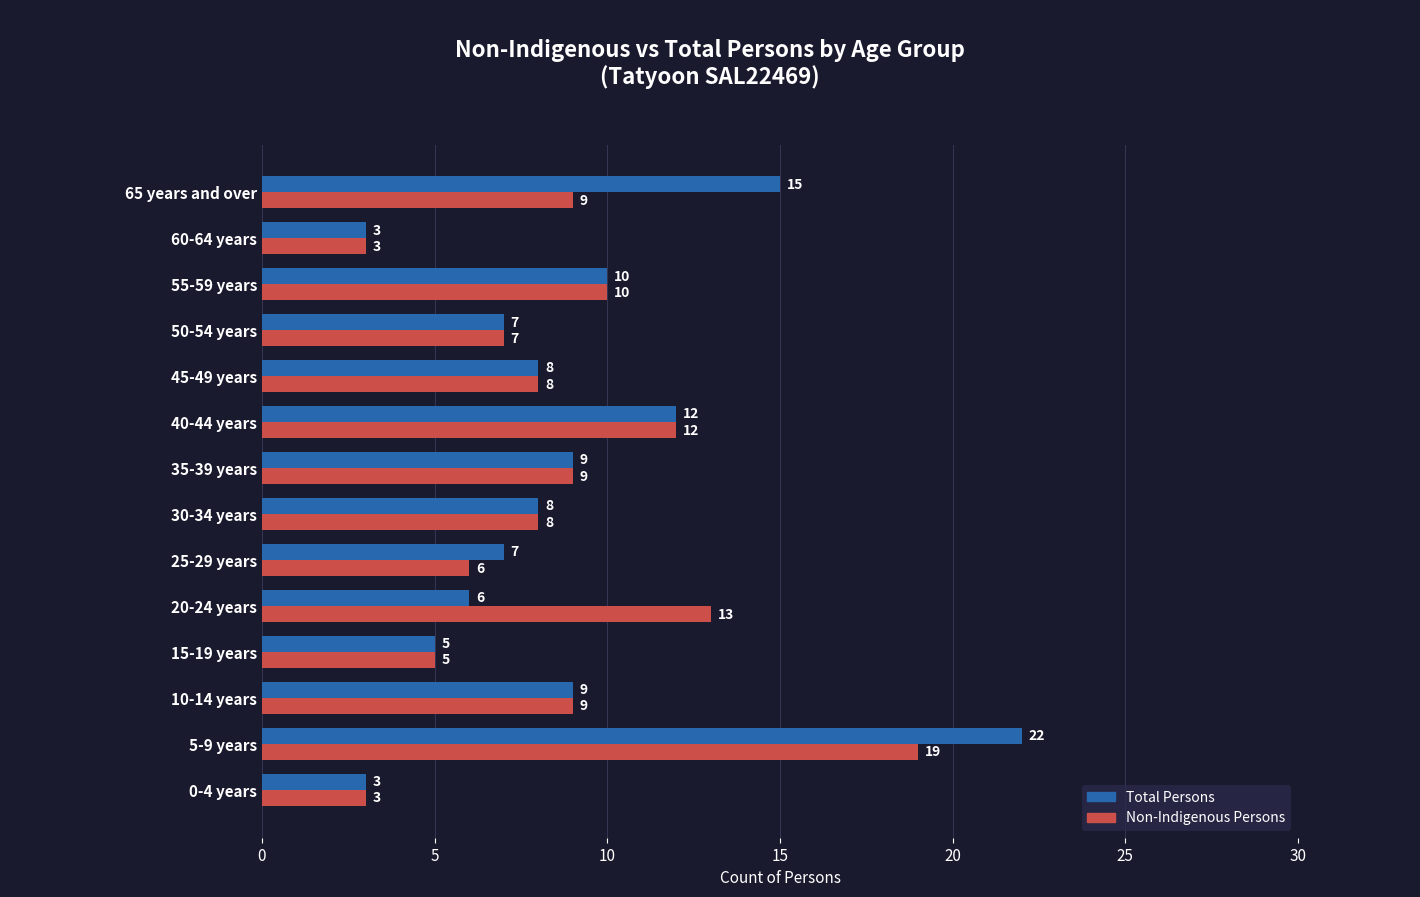

Is it true that Non-Indigenous Persons equals 1 at 50-54 years?

False